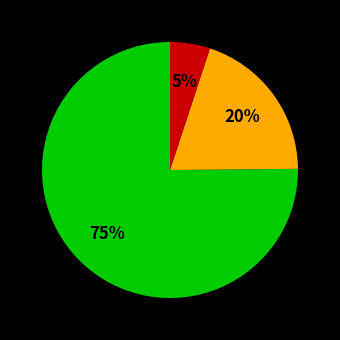

Does any single category account for the majority?

Yes